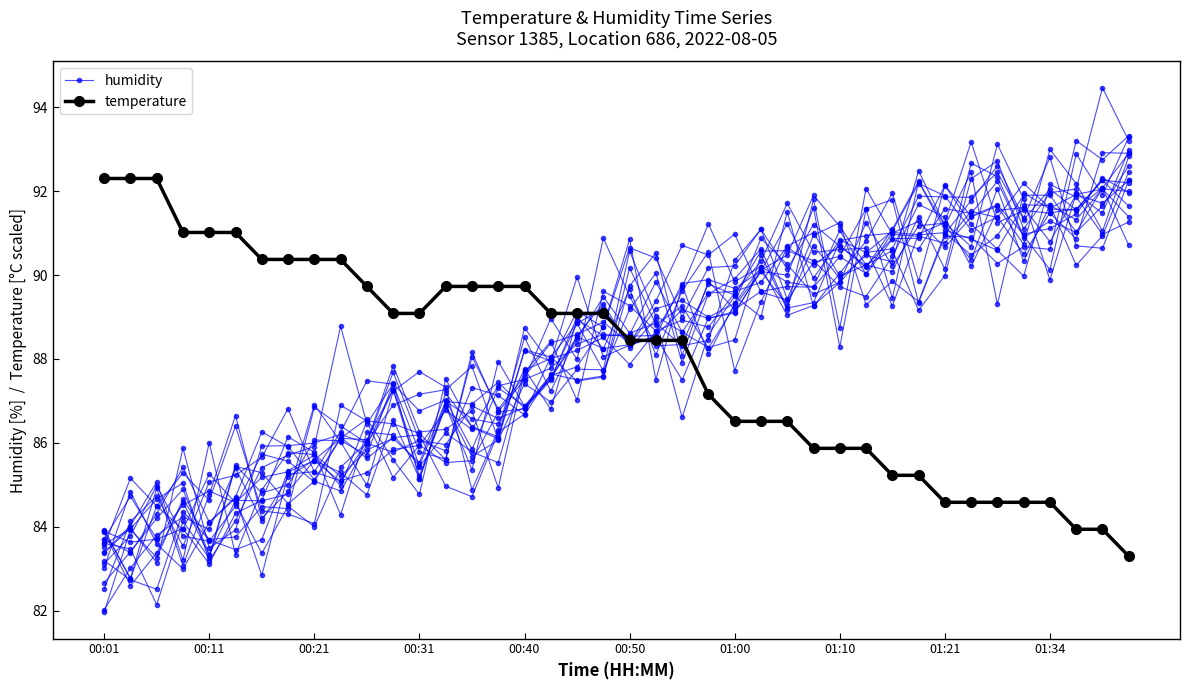

Is the value of humidity at 36 greater than the value of temperature at 10?

Yes